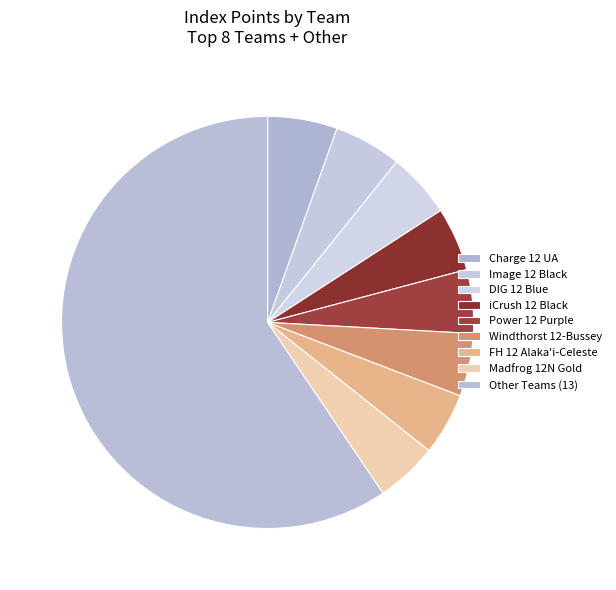

Is it true that Power 12 Purple is 5% of the pie?

True